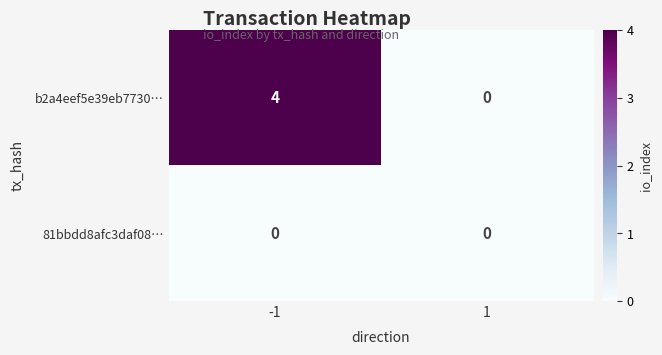

The b2a4eef5e39eb7730… series shows -2 at 1. True or false?

False